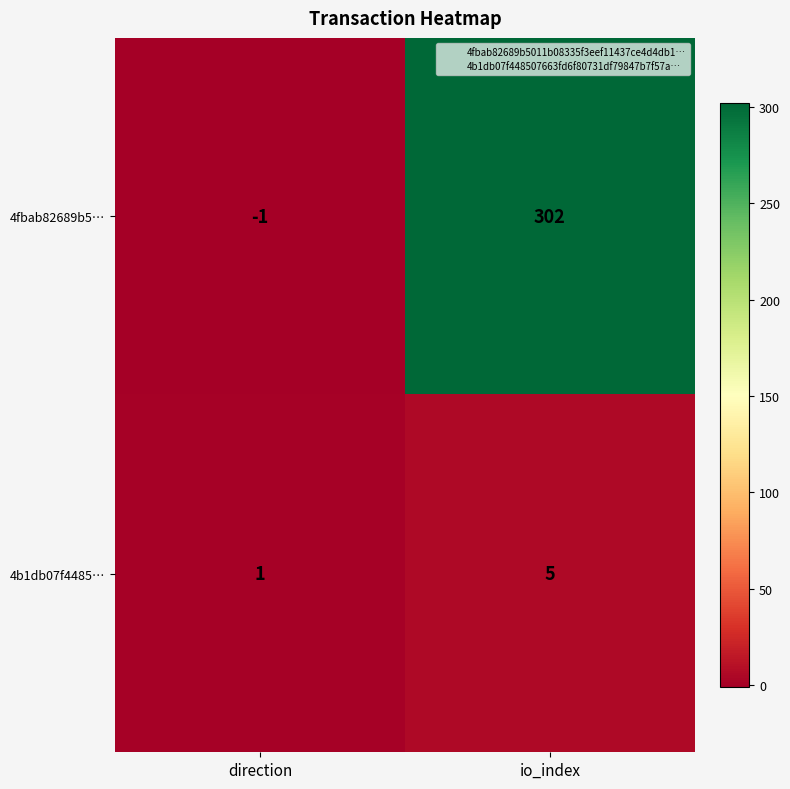

The 4fbab82689b5… series shows -1 at direction. True or false?

True